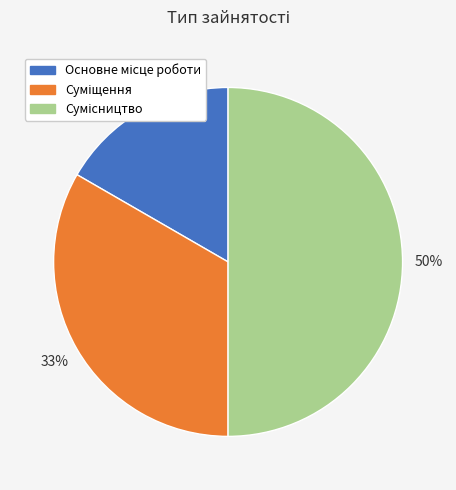

To the nearest percent, what is the average slice percentage?

33%